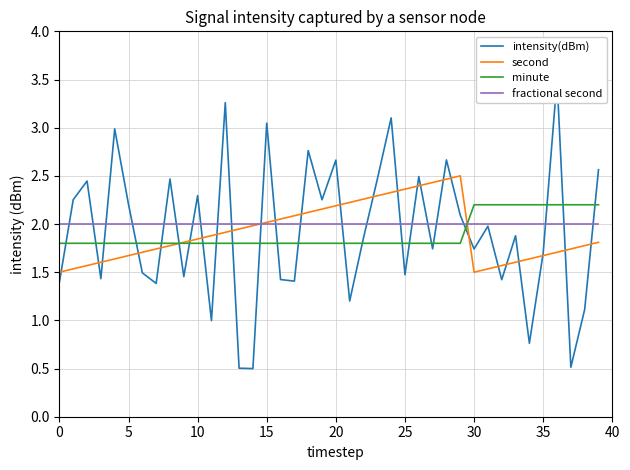

List the series in order of their peak value, highest first.

intensity(dBm), second, minute, fractional second